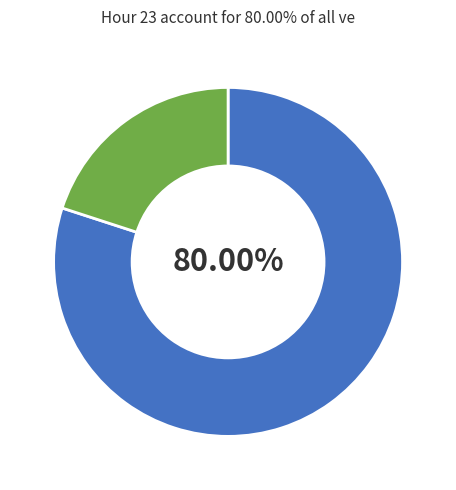

Is there any slice that represents more than half of the pie?

Yes